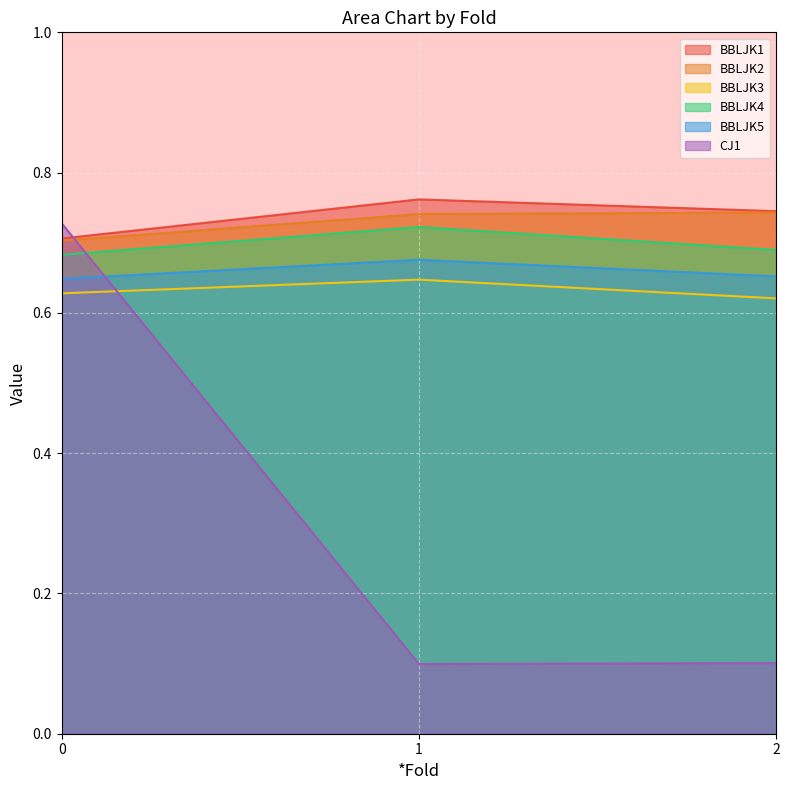

Read the CJ1 value at 0.

0.7